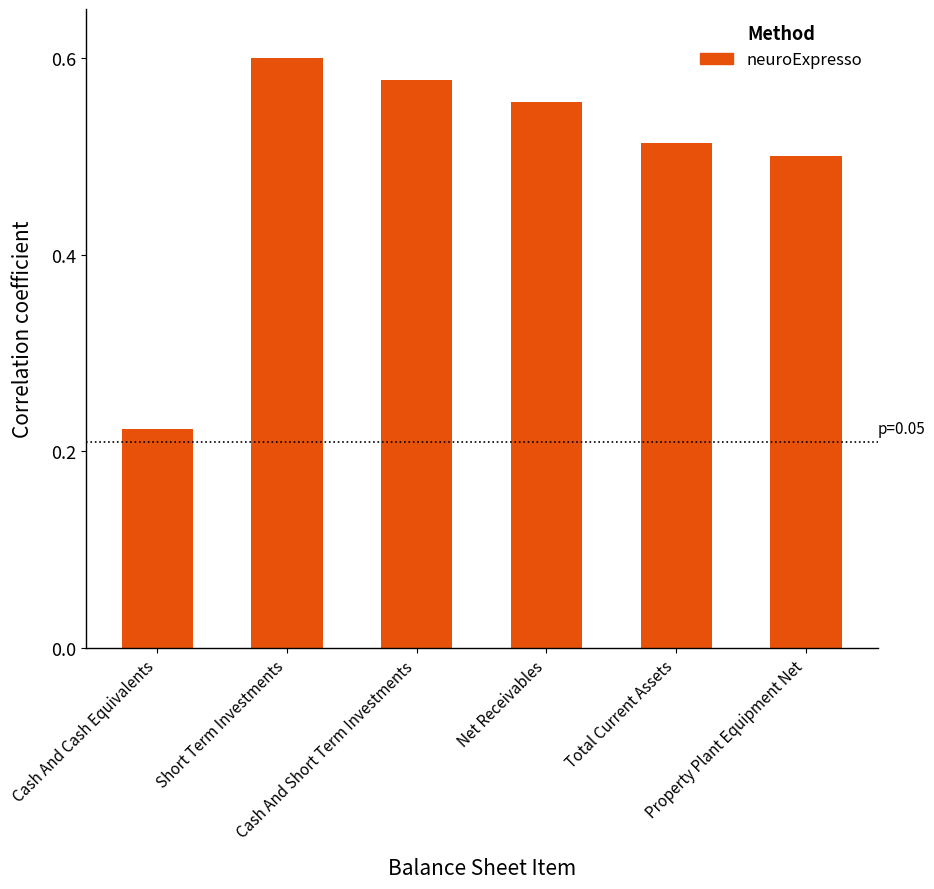

What is the difference between the maximum and minimum values?

0.4